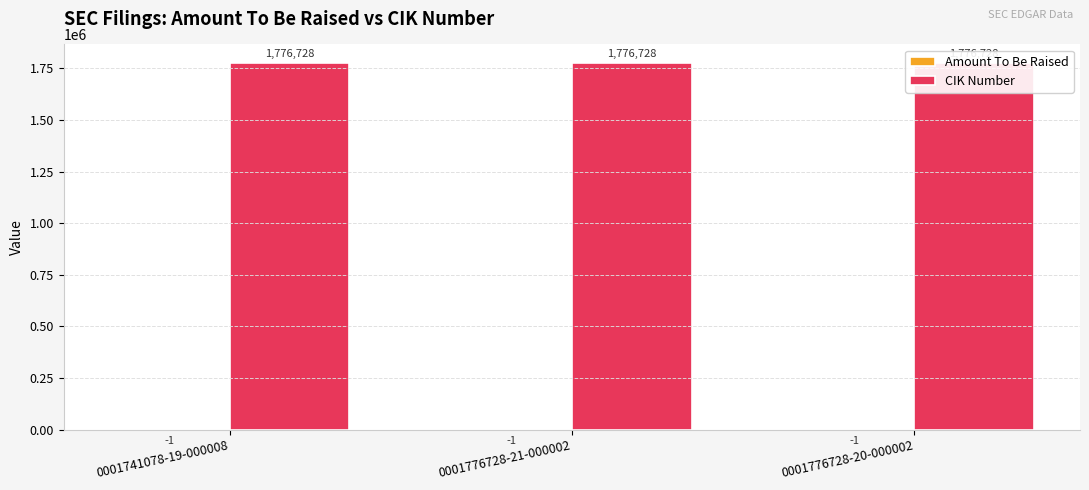

Is the value of Amount To Be Raised at 0001741078-19-000008 greater than the value of CIK Number at 0001776728-21-000002?

No